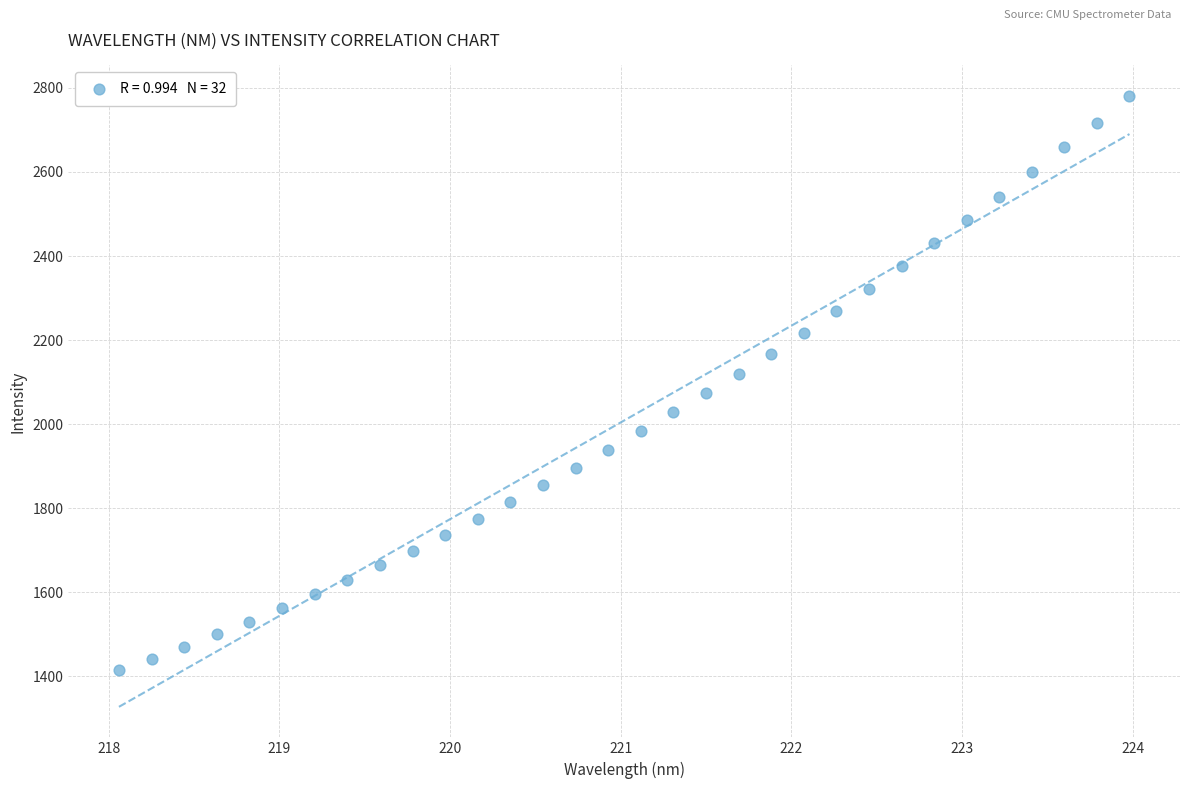

What is the range of Y values (max minus min)?

1366.3